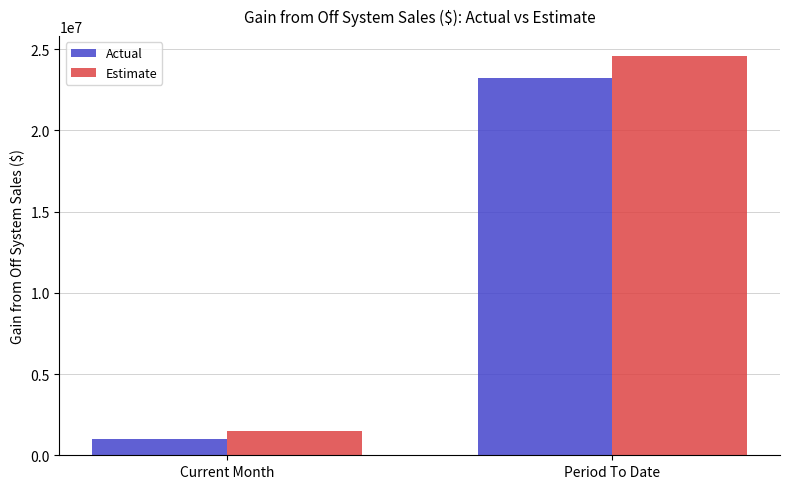

What position from the right is Period To Date?

1